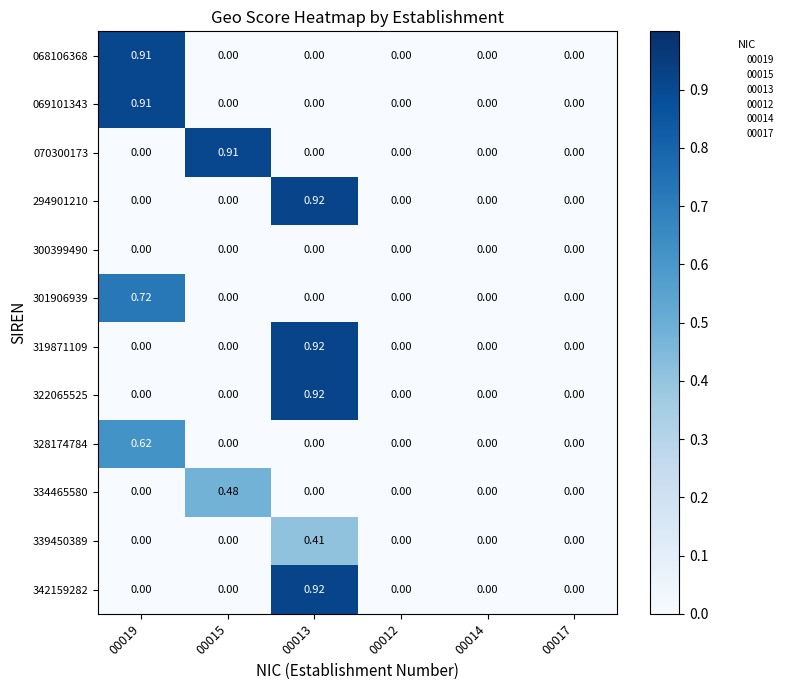

Is the value of 300399490 at 00012 greater than the value of 294901210 at 00013?

No